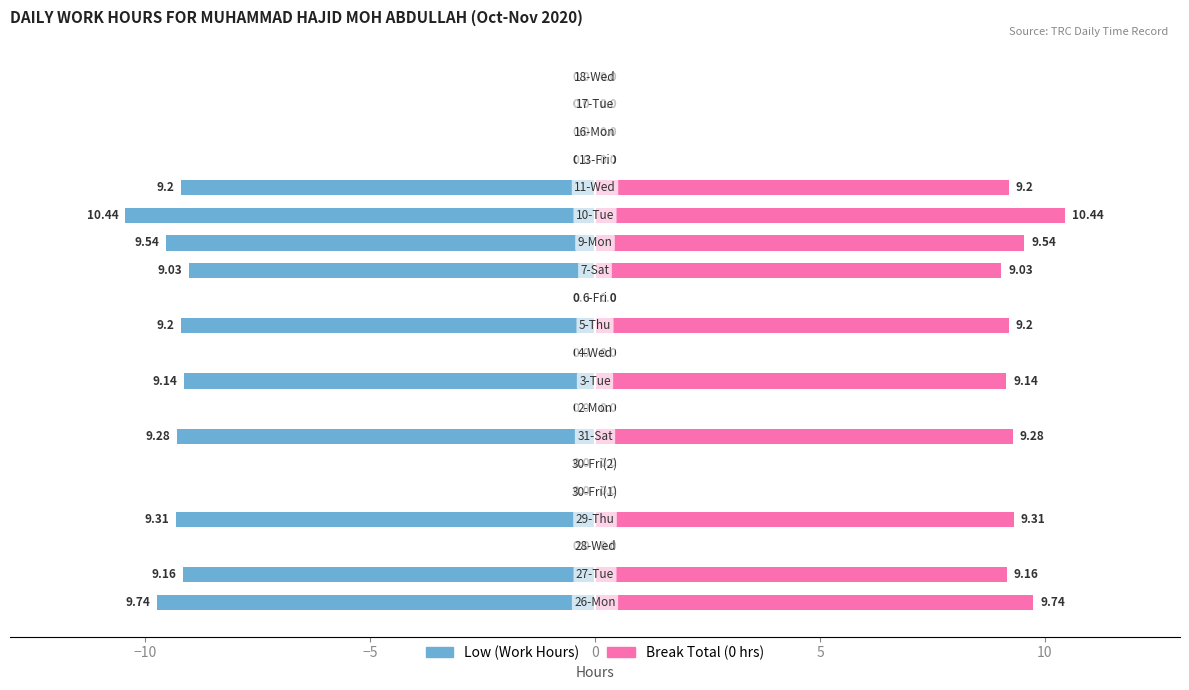

Reading right to left, extract all data points from this chart.

Low (Work Hours): 0.0	0.0	0.0	0.0	-9.2	-10.4	-9.5	-9.0	0.0	-9.2	0.0	-9.1	0.0	-9.3	0.0	0.0	-9.3	0.0	-9.2	-9.7
Break Total (0 hrs): 0.0	0.0	0.0	0.0	9.2	10.4	9.5	9.0	0.0	9.2	0.0	9.1	0.0	9.3	0.0	0.0	9.3	0.0	9.2	9.7